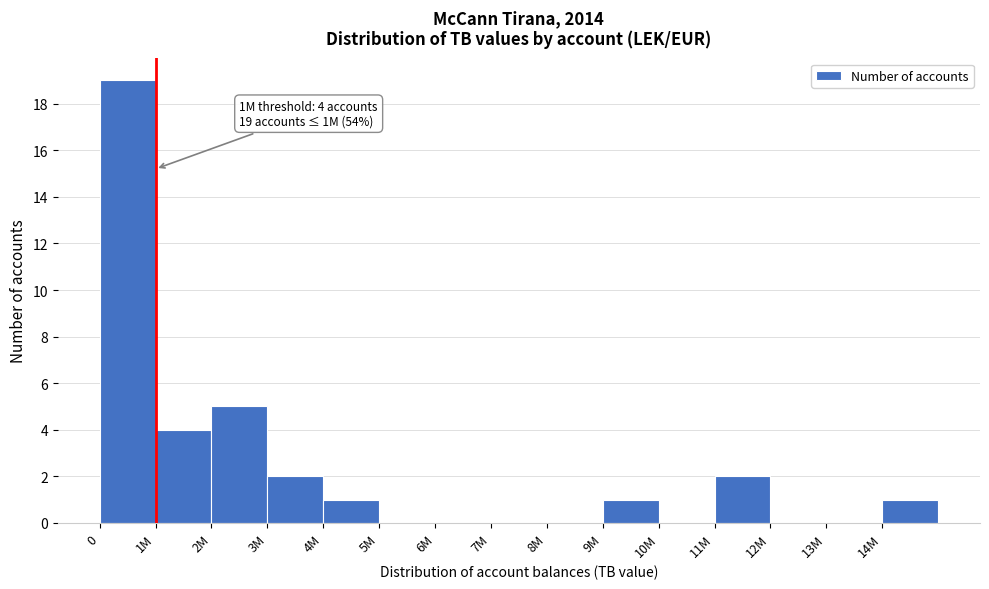

Reading left to right, what are all the values shown in this chart?

0=19	1M=4	2M=5	3M=2	4M=1	5M=0	6M=0	7M=0	8M=0	9M=1	10M=0	11M=2	12M=0	13M=0	14M=1